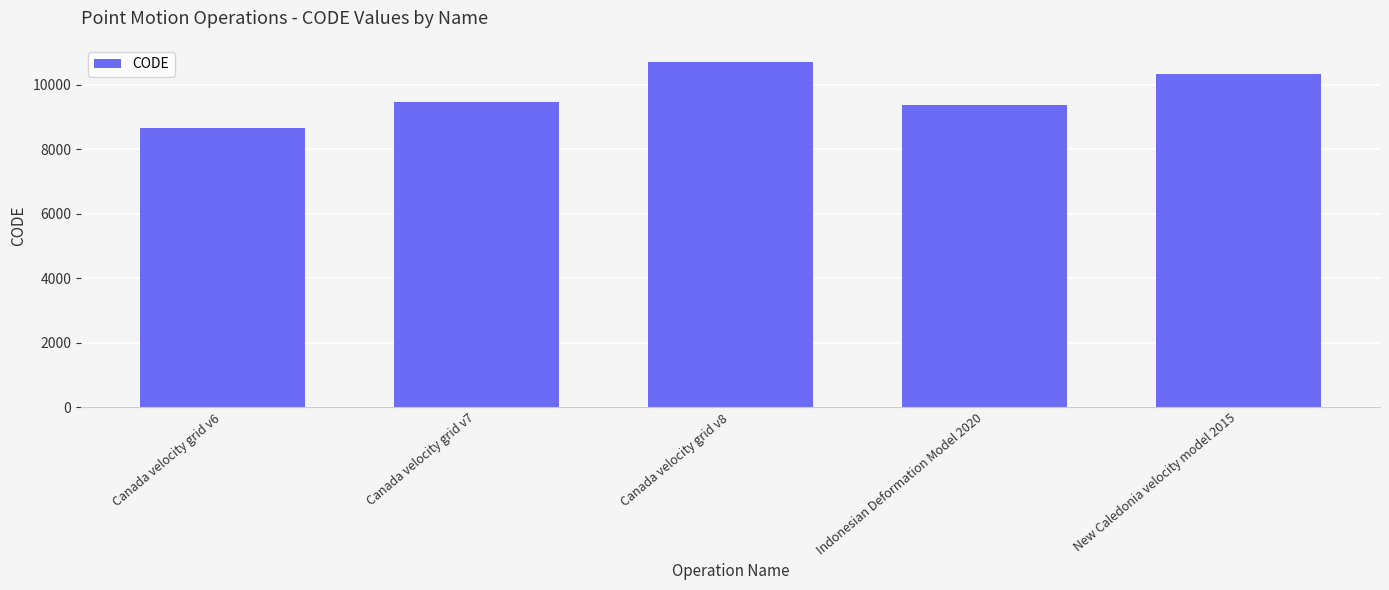

Rank the categories by value from highest to lowest.

Canada velocity grid v8, New Caledonia velocity model 2015, Canada velocity grid v7, Indonesian Deformation Model 2020, Canada velocity grid v6